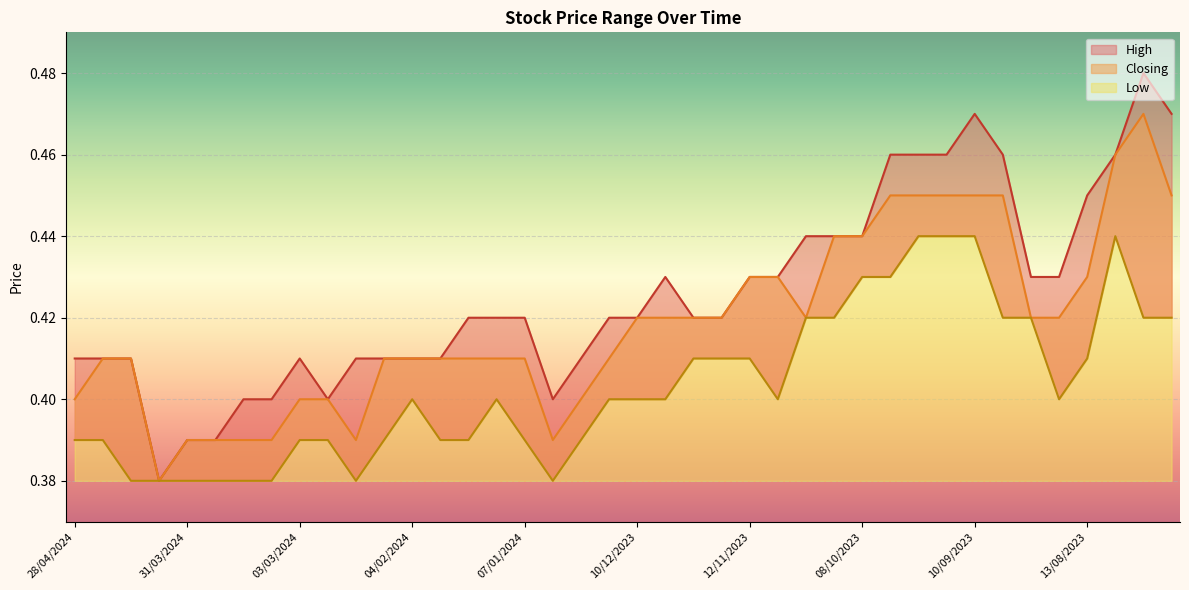

Rank the series at 01/10/2023 from highest to lowest value.

High, Closing, Low